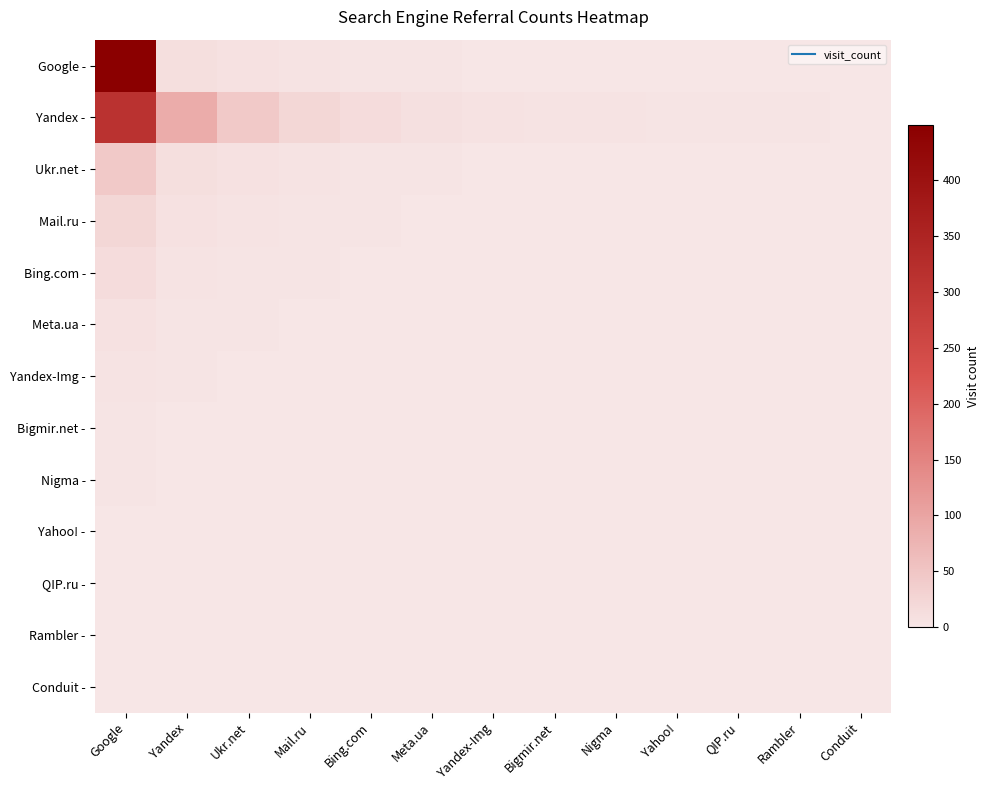

At which category does the chart reach its minimum across all series?

QIP.ru